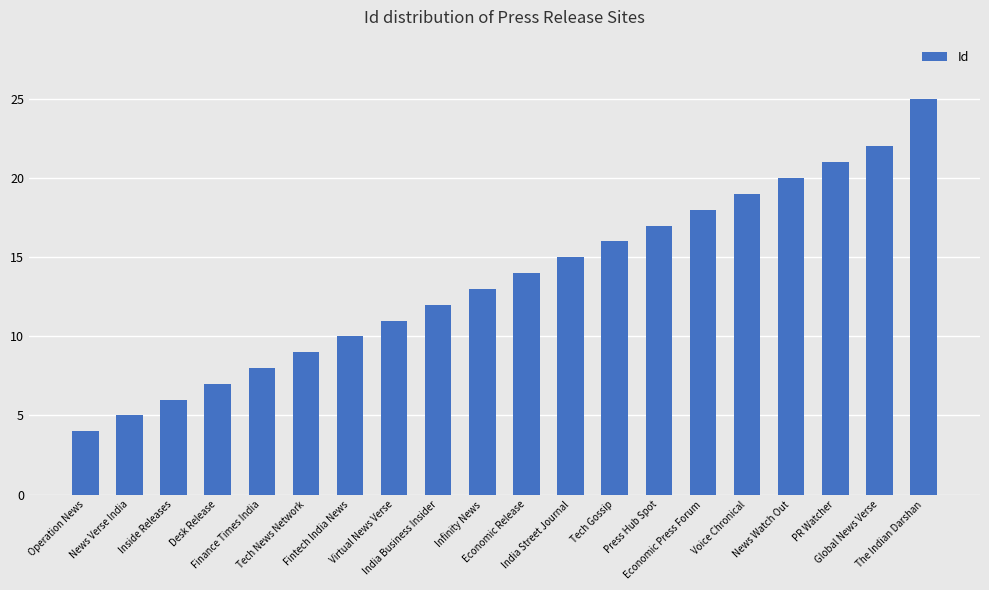

List the labels in order of value, smallest first.

Operation News, News Verse India, Inside Releases, Desk Release, Finance Times India, Tech News Network, Fintech India News, Virtual News Verse, India Business Insider, Infinity News, Economic Release, India Street Journal, Tech Gossip, Press Hub Spot, Economic Press Forum, Voice Chronical, News Watch Out, PR Watcher, Global News Verse, The Indian Darshan